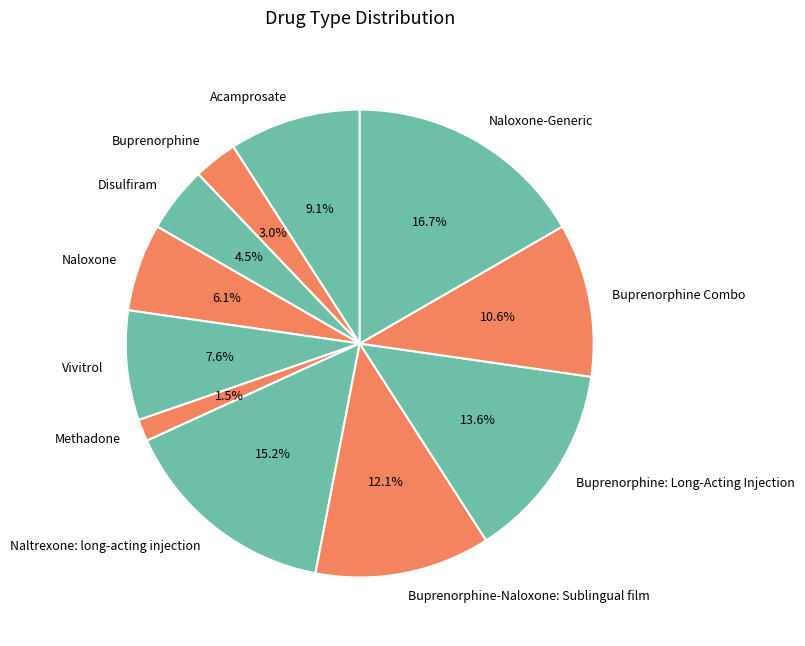

Count the number of slices in the pie.

11